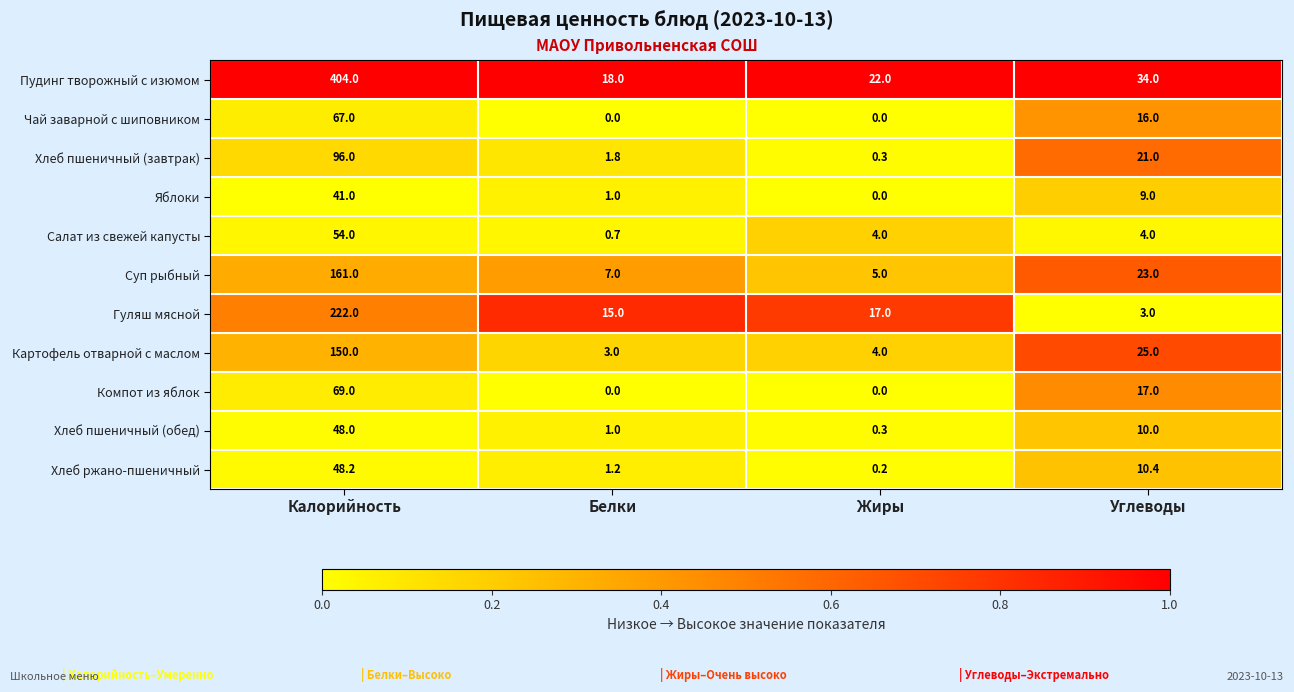

What is the difference between the maximum and second lowest values in the Суп рыбный series?

154.0